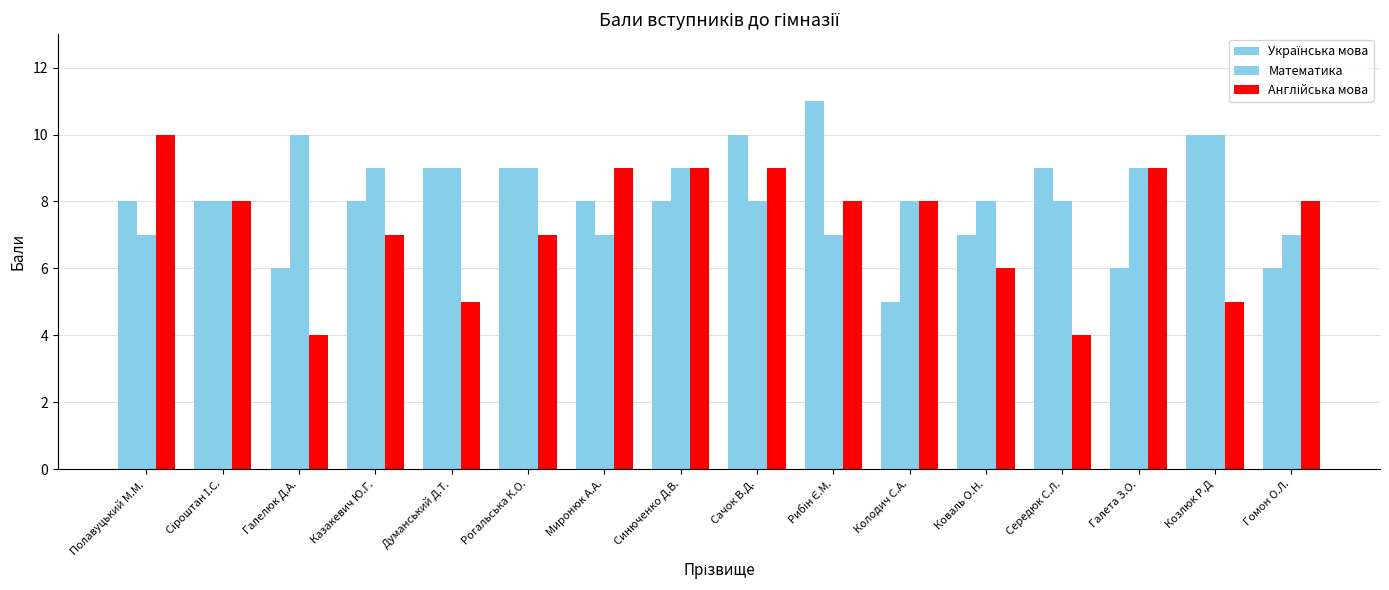

What position from the left is Гомон О.Л.?

16